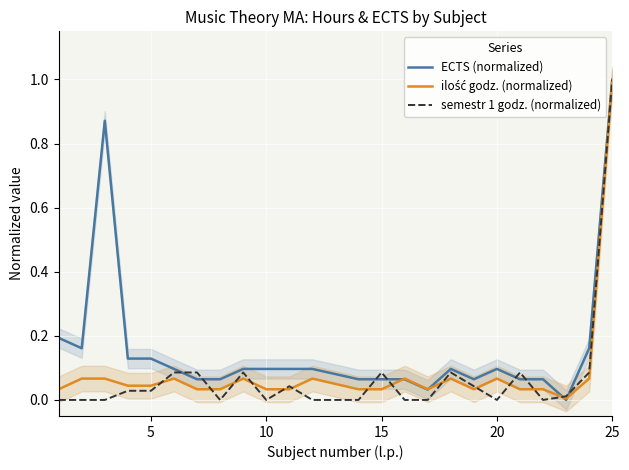

In ilość godz. (normalized), how many points are lower than both neighbors (excluding endpoints)?

3